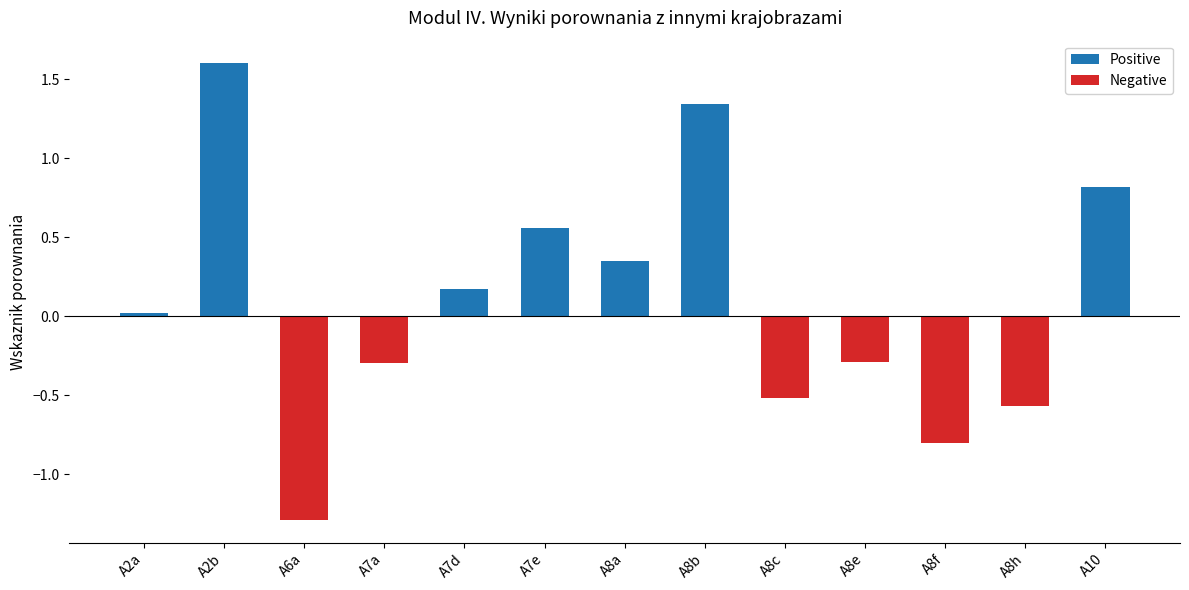

Which series changed the most between A2a and A7e?

Positive